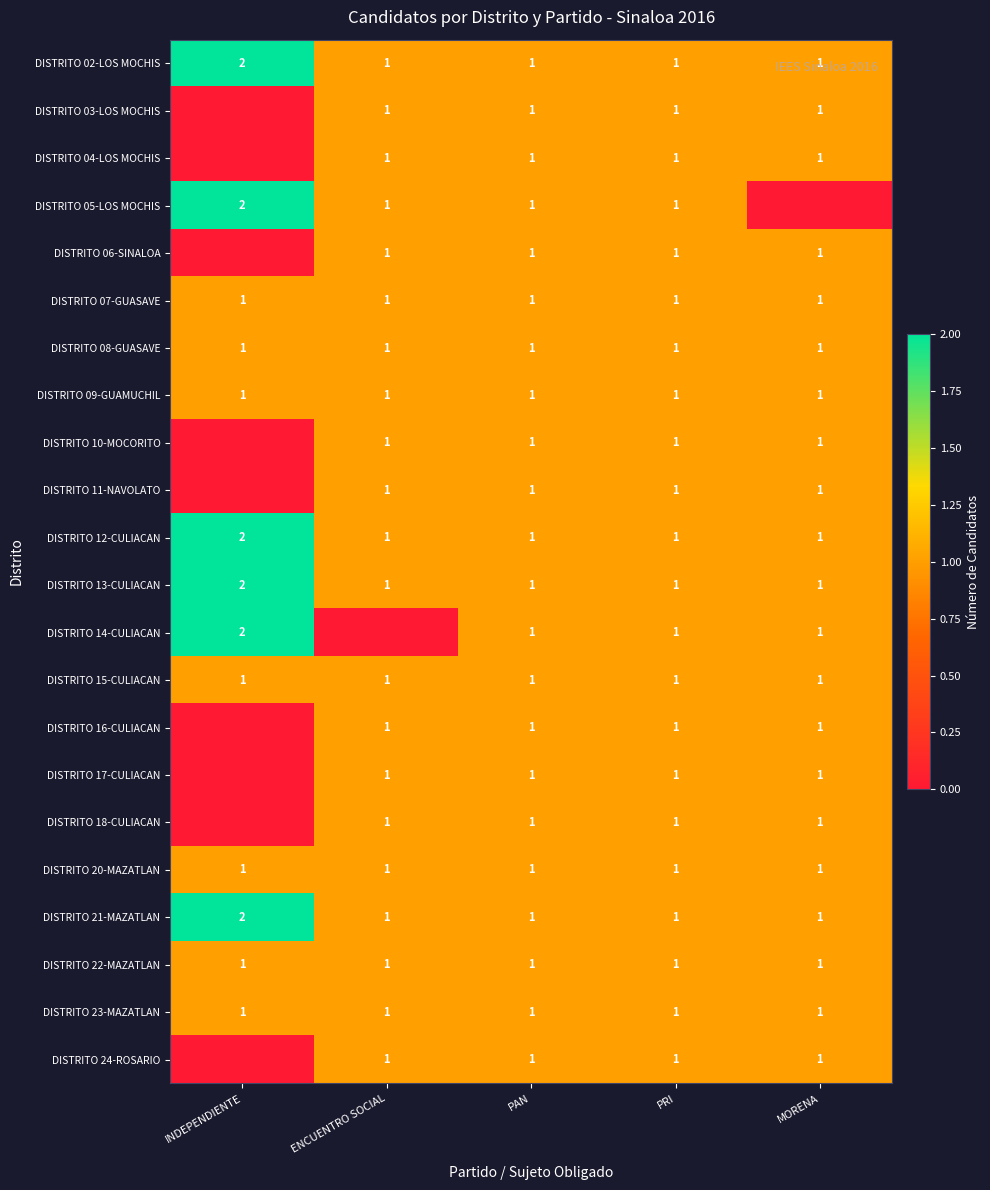

At which category is the sum across all series the highest?

PAN